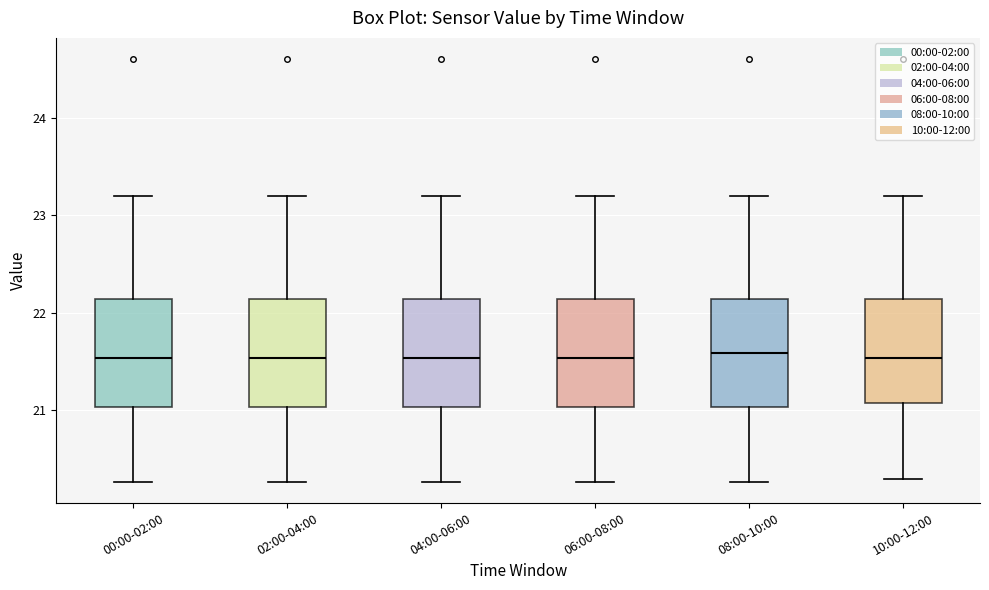

Reading left to right, transcribe this box plot: for each box, give where its median line is, the range the box spans, and where its two whiskers end, as read against the y-axis. The values are not printed on the chart, so give them approximately, as read against the axis.

00:00-02:00: median 21.5, box 21.0 to 22.1, whiskers 20.3 to 23.2
02:00-04:00: median 21.5, box 21.0 to 22.1, whiskers 20.3 to 23.2
04:00-06:00: median 21.5, box 21.0 to 22.1, whiskers 20.3 to 23.2
06:00-08:00: median 21.5, box 21.0 to 22.1, whiskers 20.3 to 23.2
08:00-10:00: median 21.6, box 21.0 to 22.1, whiskers 20.3 to 23.2
10:00-12:00: median 21.5, box 21.1 to 22.1, whiskers 20.3 to 23.2